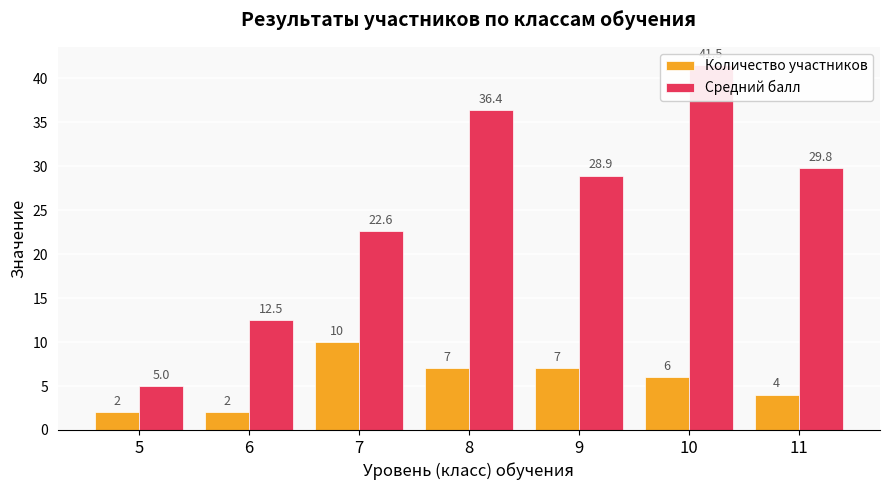

What is the difference between the second highest and minimum values in the Средний балл series?

31.4